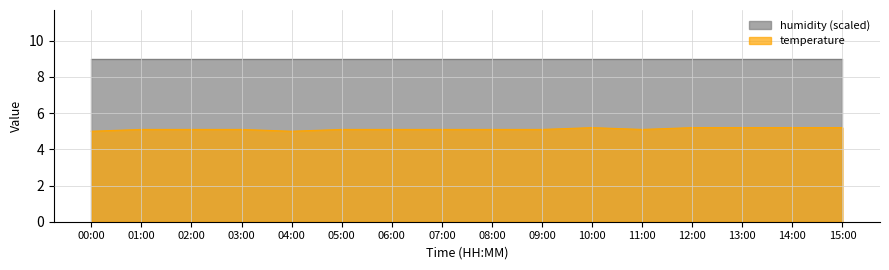

What is the change in value from 04:00 to 08:00?

+0.1